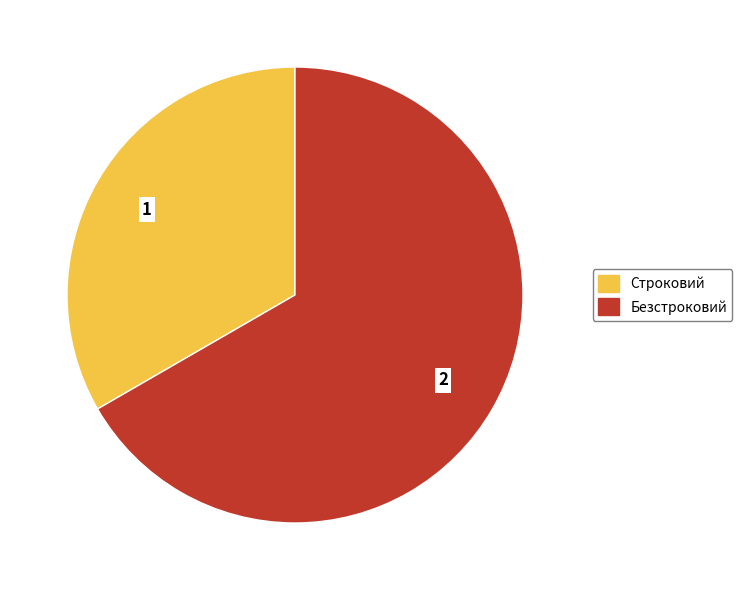

Approximately how many times larger is the value at Строковий compared to Безстроковий?

0.5